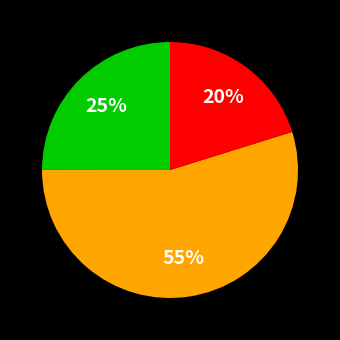

To the nearest percent, what is the average slice percentage?

33%